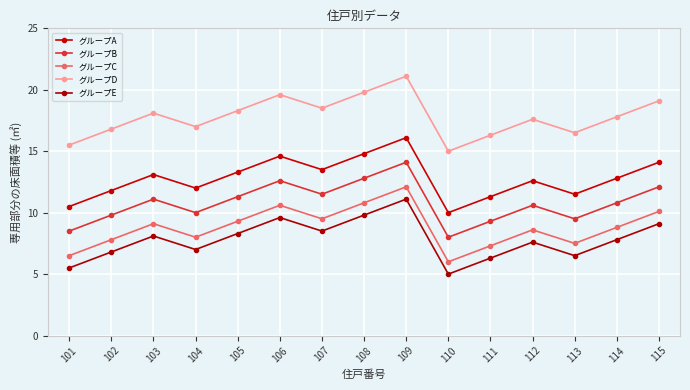

Where does the グループD series first go above 17?

103